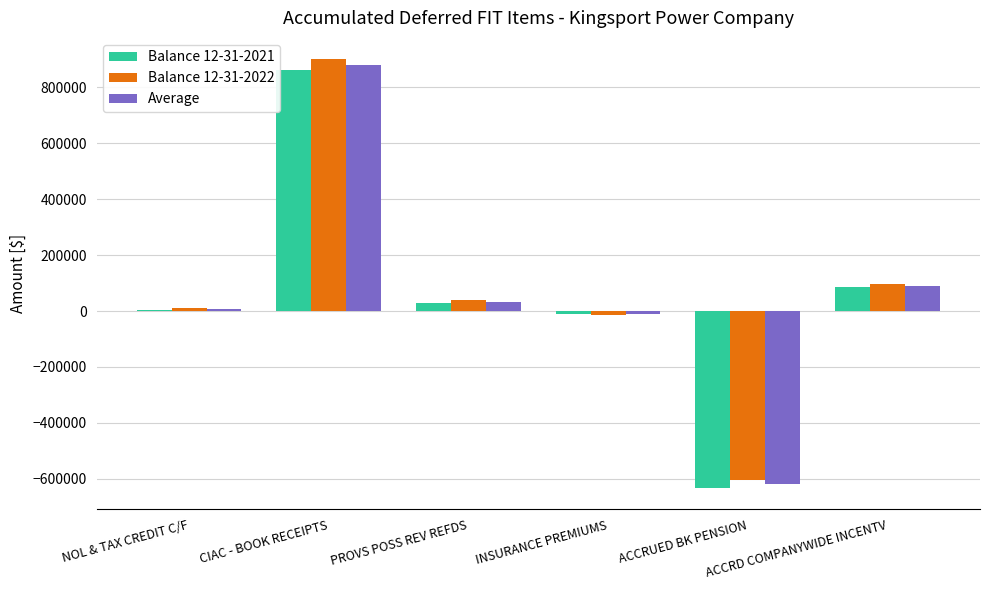

The Average series shows -967474.6 at ACCRUED BK PENSION. True or false?

False